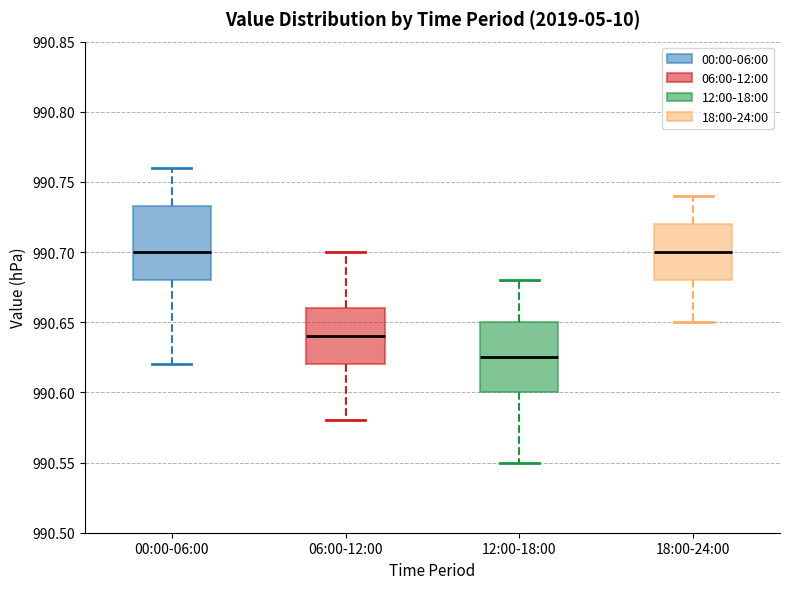

Which box has the lowest median line?

12:00-18:00